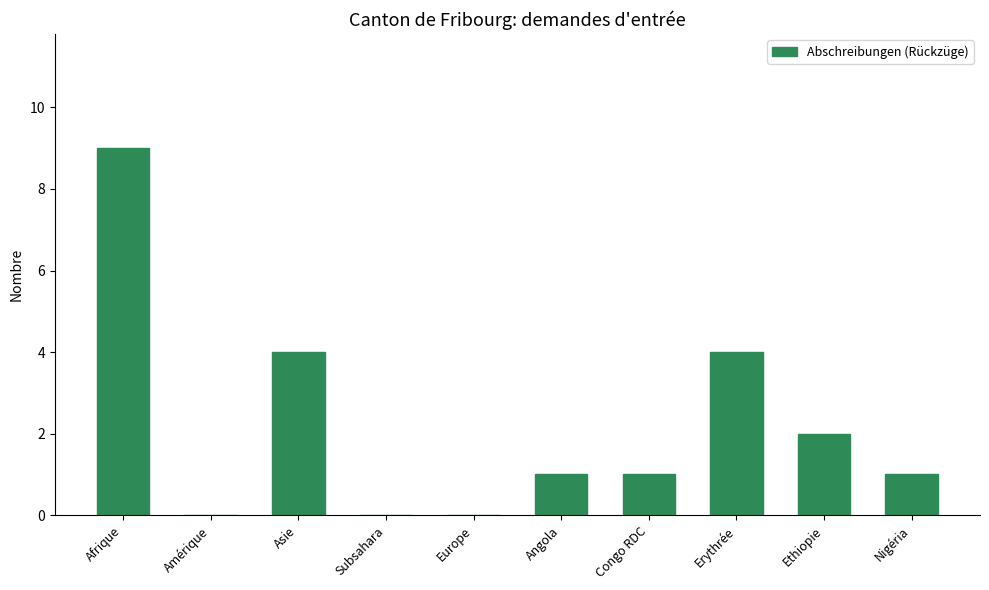

Count the number of categories in the chart.

10